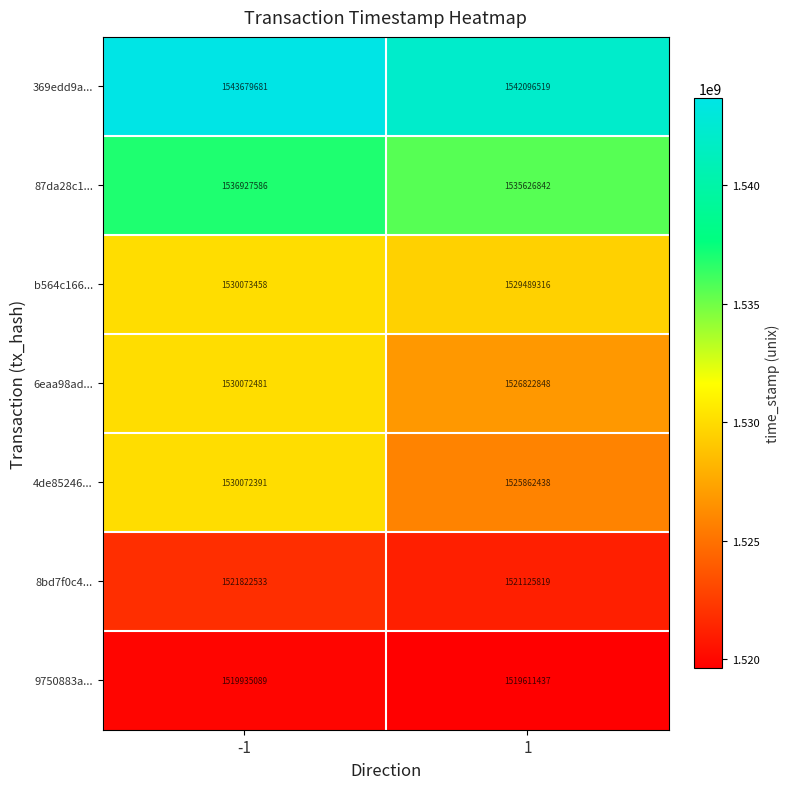

What is the spread (max minus min) of values at -1?

23744592